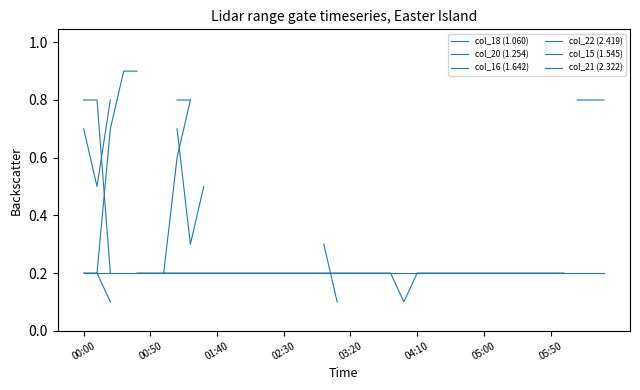

Between 25 and 14, which is larger?

14